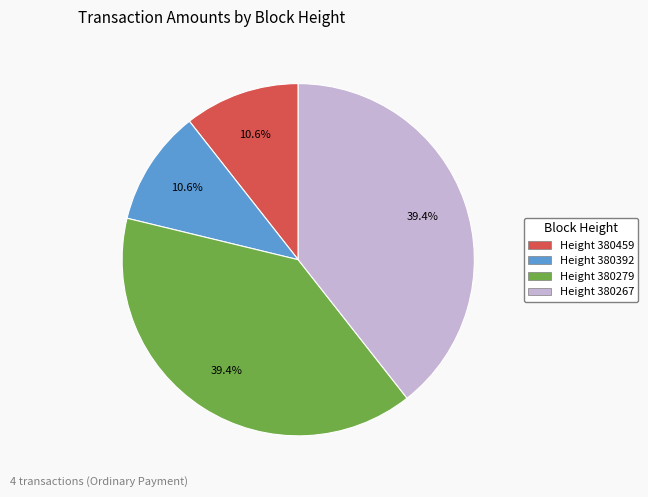

Approximately how many times larger is the value at Height 380279 compared to Height 380392?

3.7